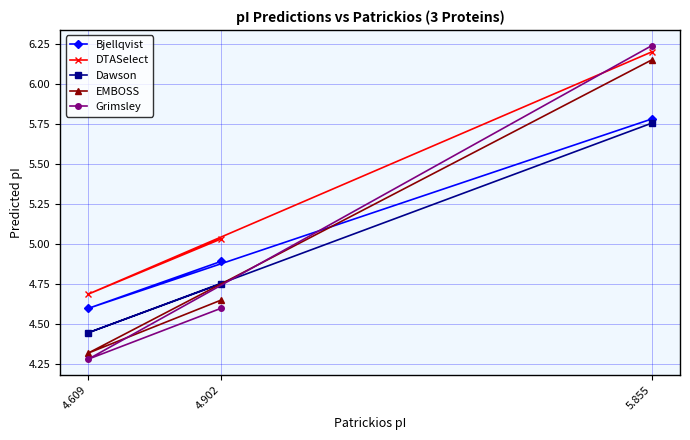

At which category is the sum across all series the highest?

5.855